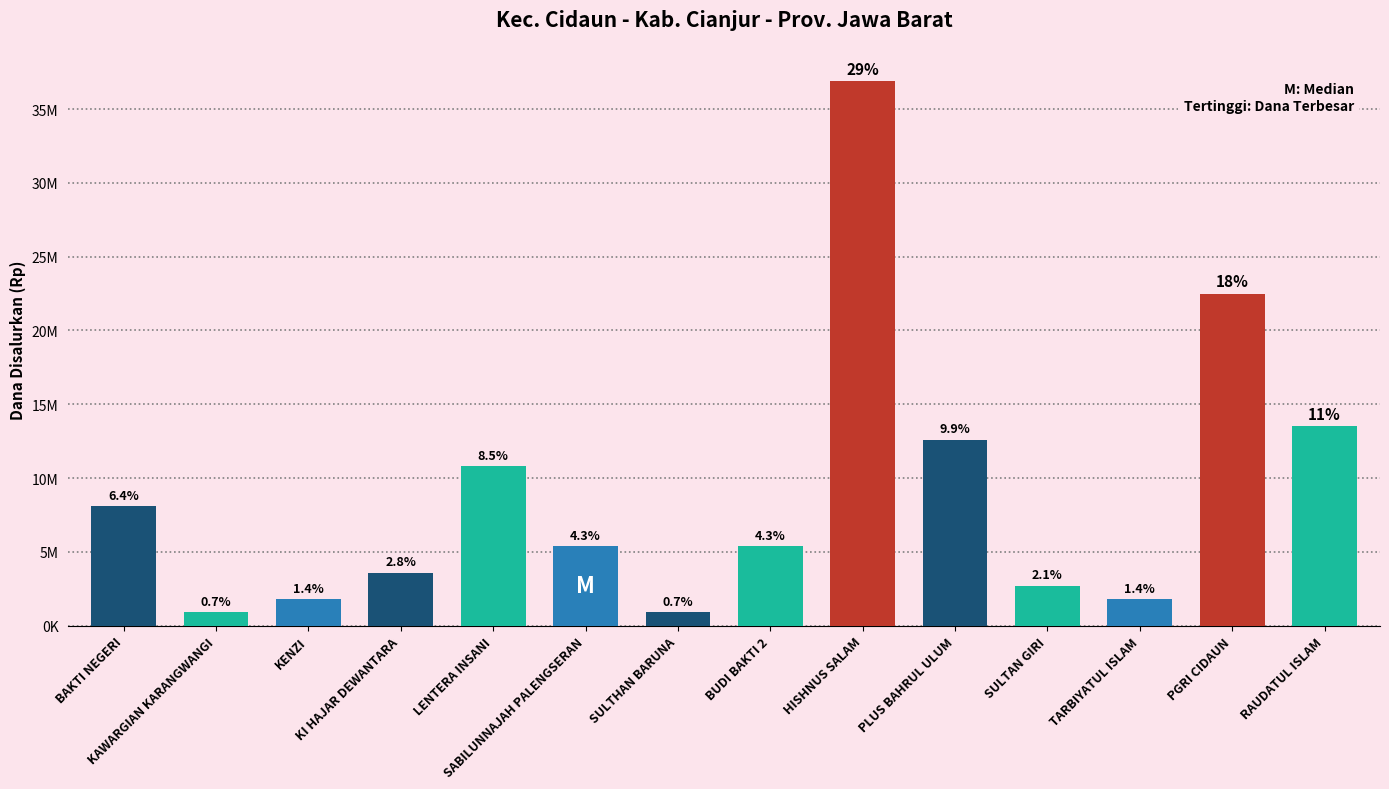

What is the average value?

9064286